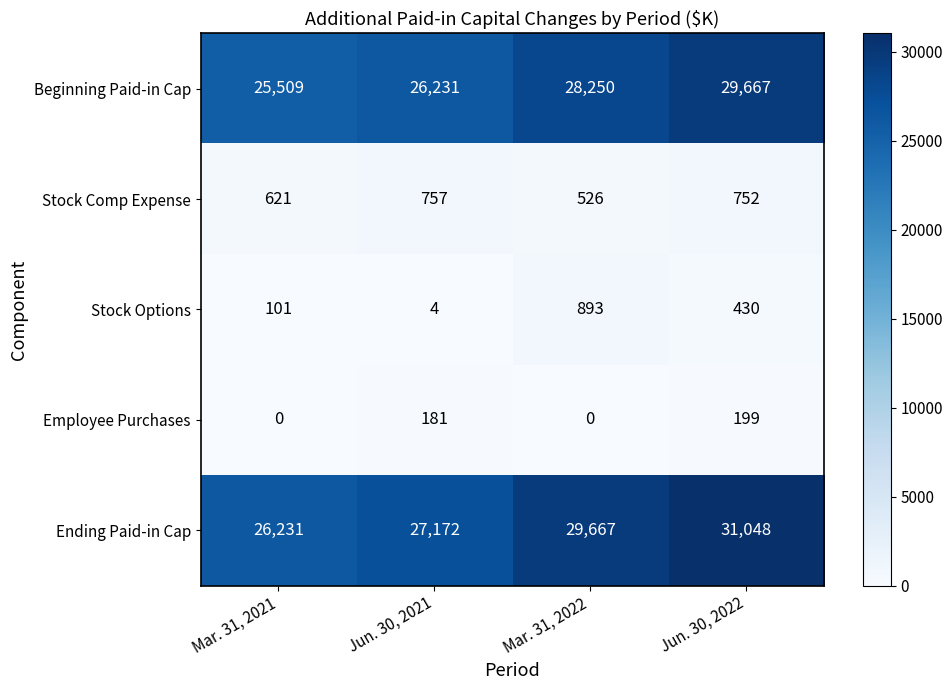

The Beginning Paid-in Cap series shows 29667 at Jun. 30, 2022. True or false?

True